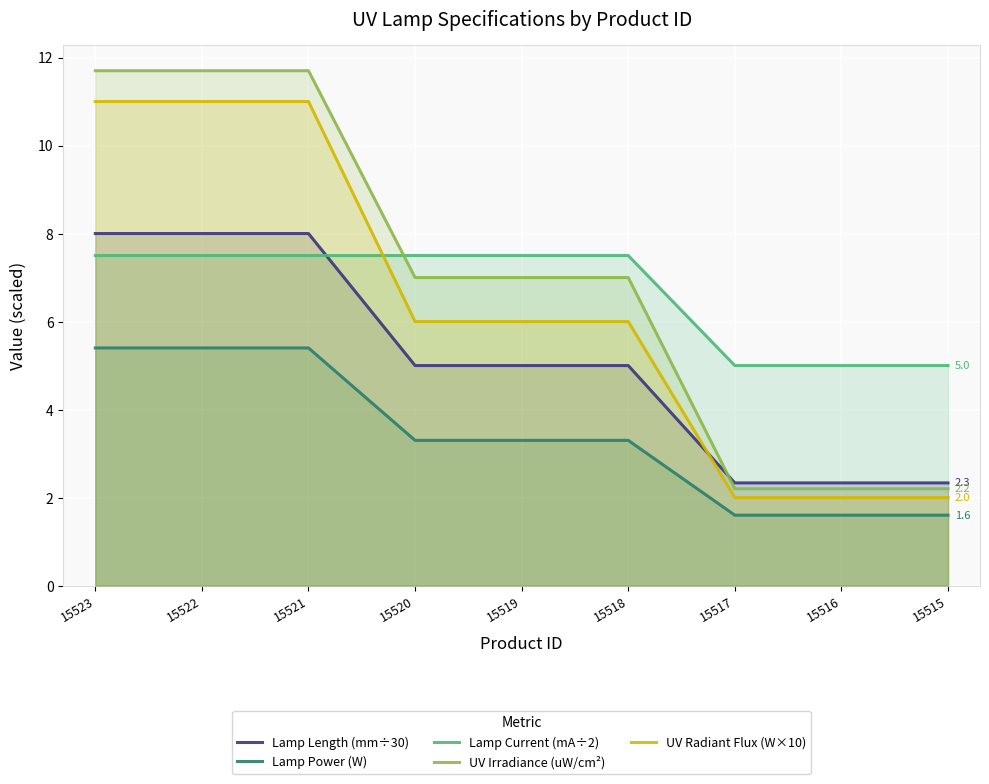

What is the maximum value shown in the chart?

11.7